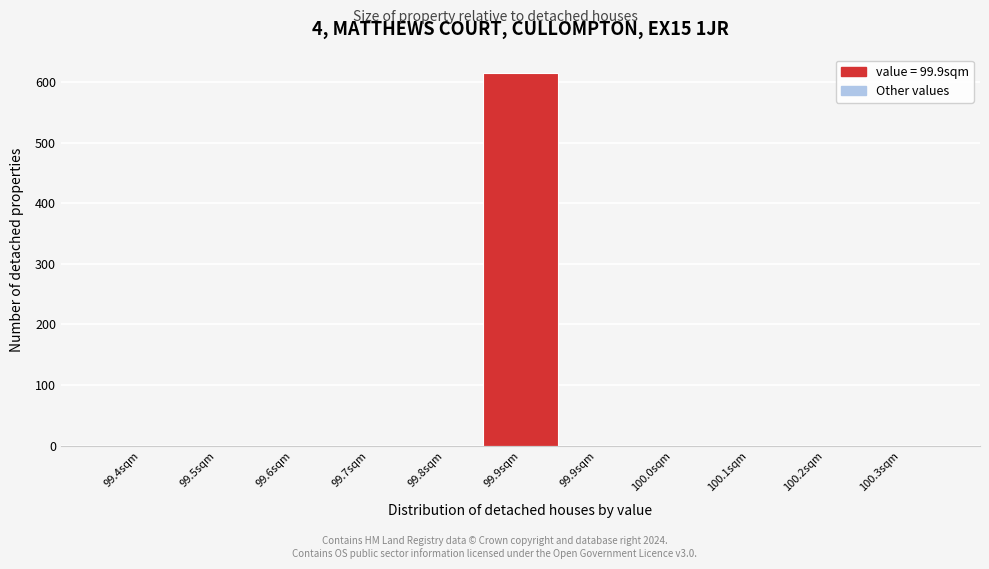

How many categories are shown in the chart?

11